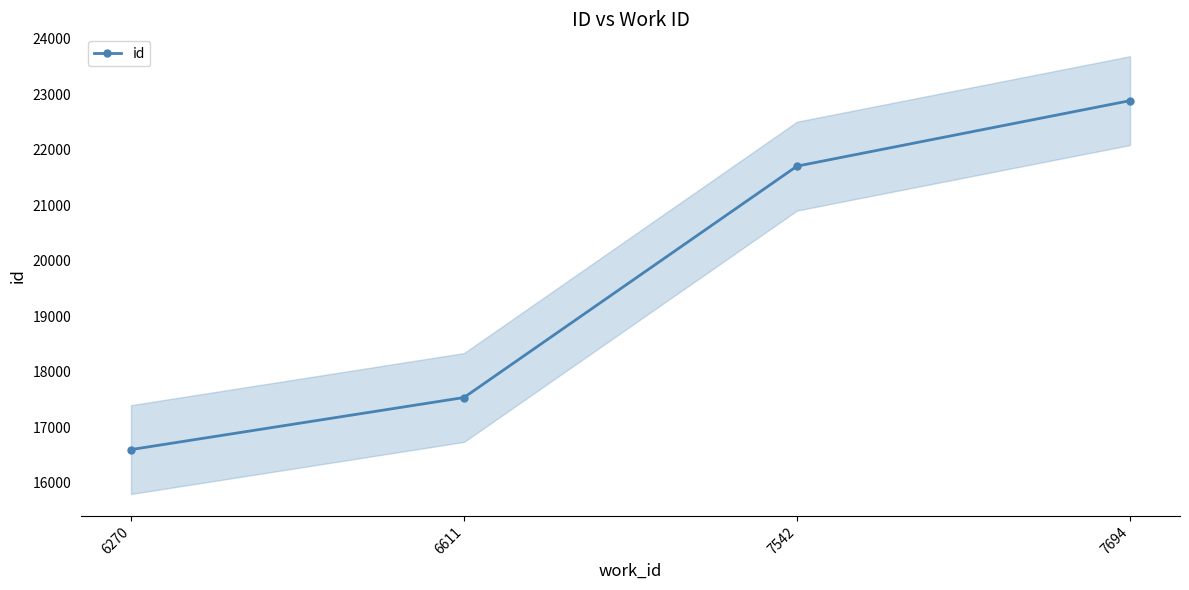

List the labels in order of value, smallest first.

6270, 6611, 7542, 7694